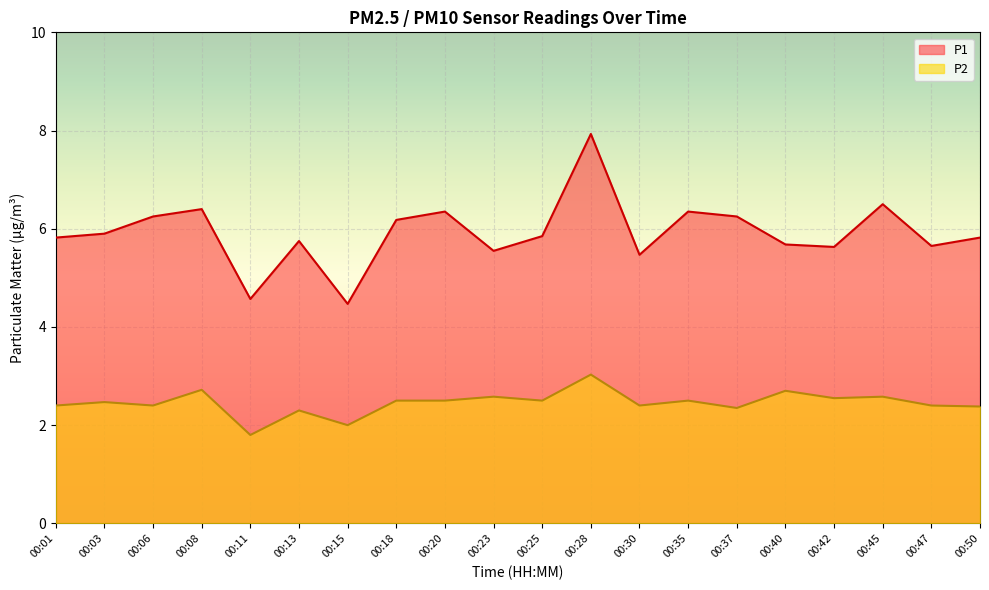

True or false: P2 has a value of 2.4 at 00:06.

True